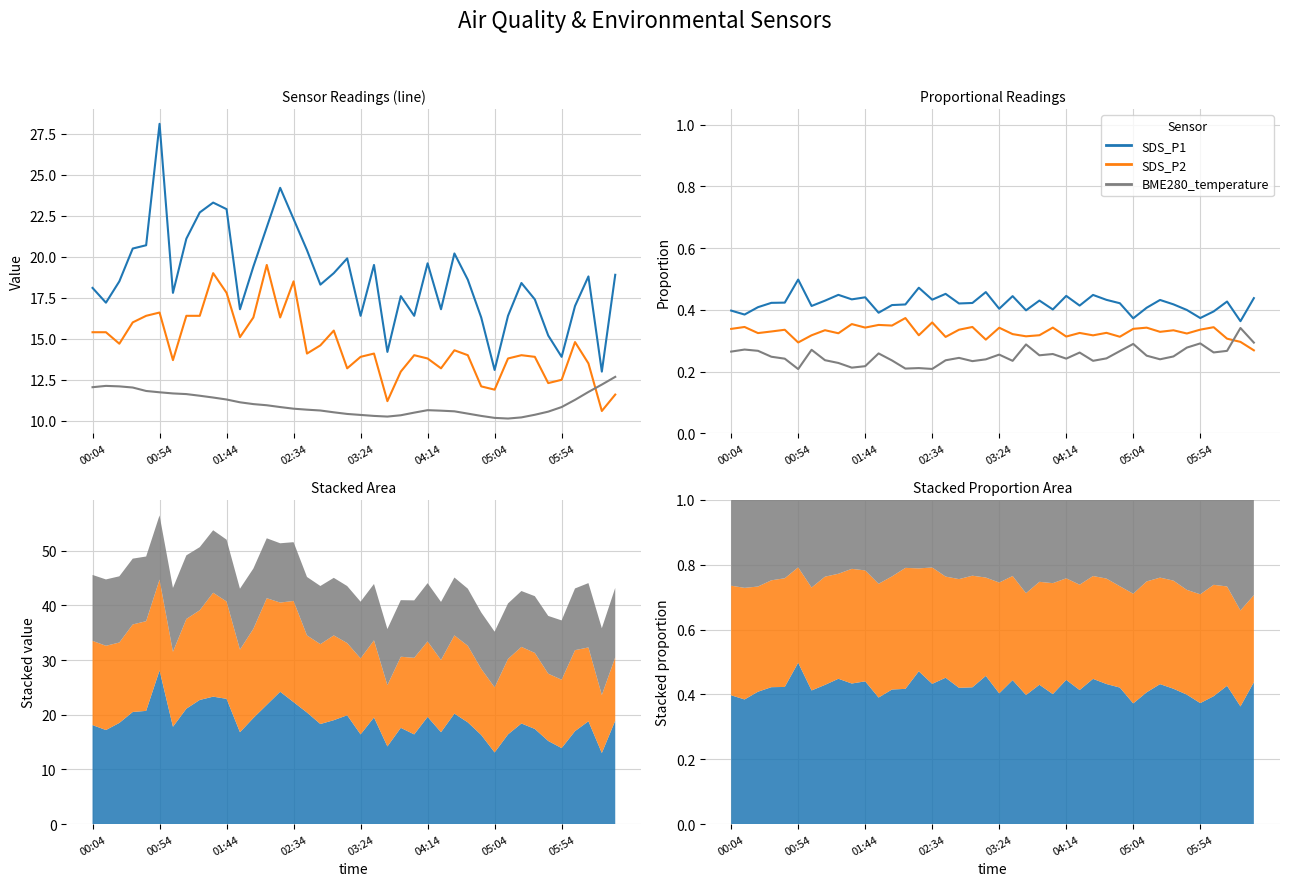

How many distinct data groups are displayed?

3